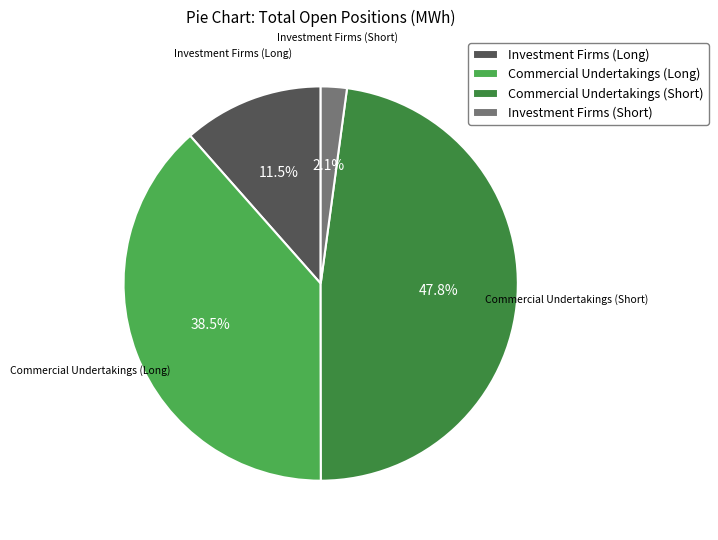

To the nearest percent, what is the combined percentage of Investment Firms (Long) and Commercial Undertakings (Short)?

59%